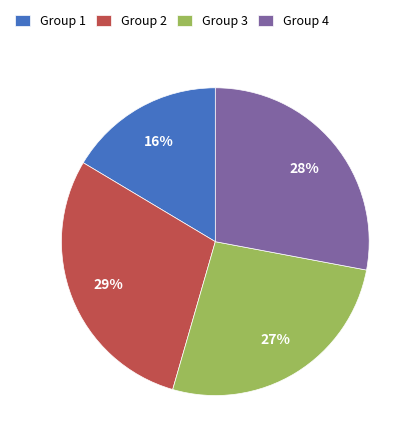

Count the number of slices in the pie.

4